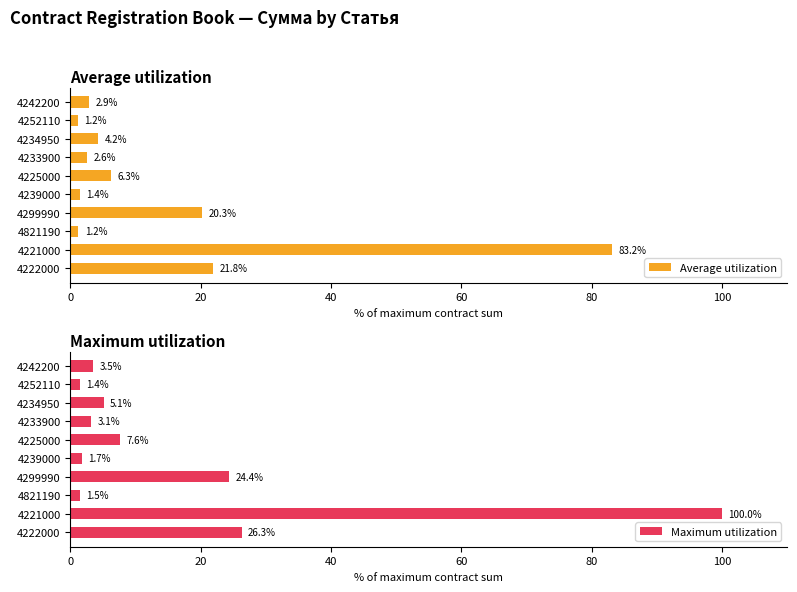

List the series in order of their peak value, lowest first.

Average utilization, Maximum utilization